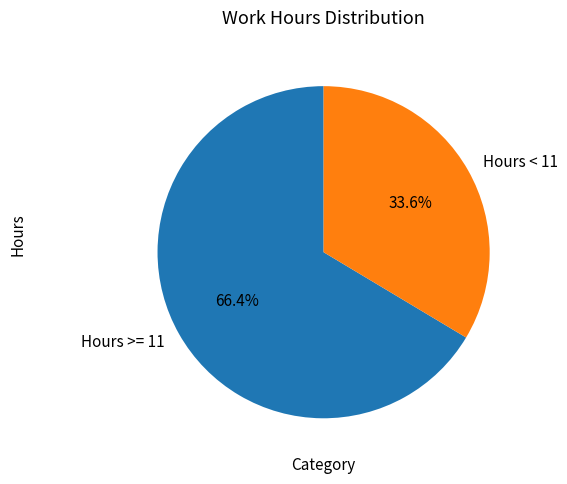

Do Hours < 11 and Hours >= 11 together represent more than half of the pie?

Yes